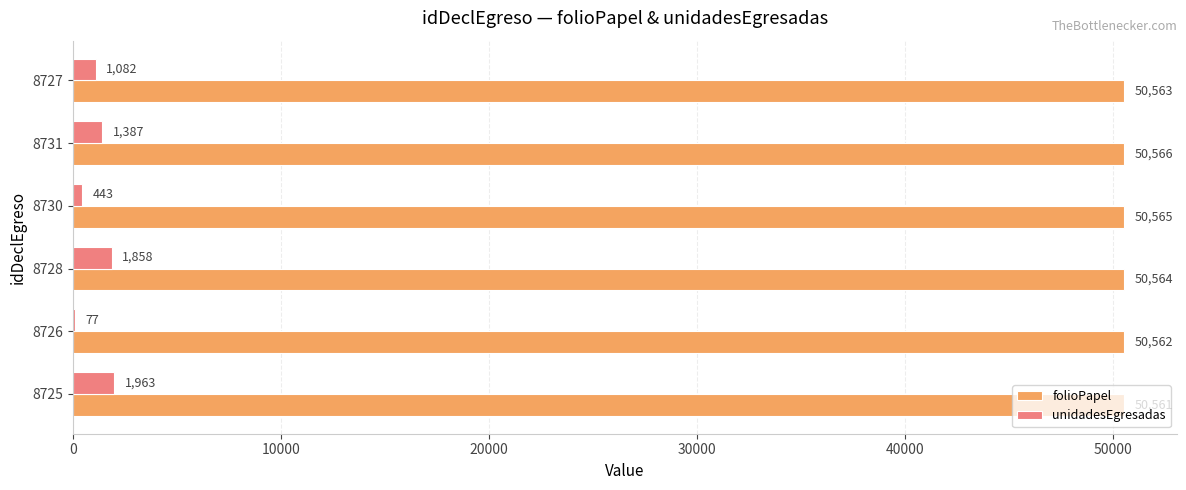

What is the sum of all folioPapel values?

303381